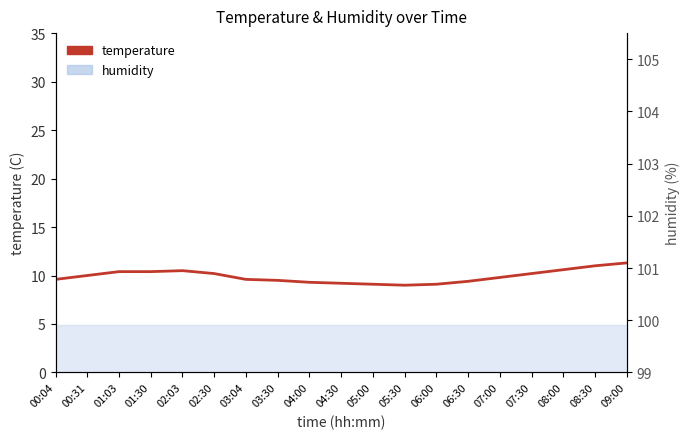

At which label is the value closest to 10?

00:31